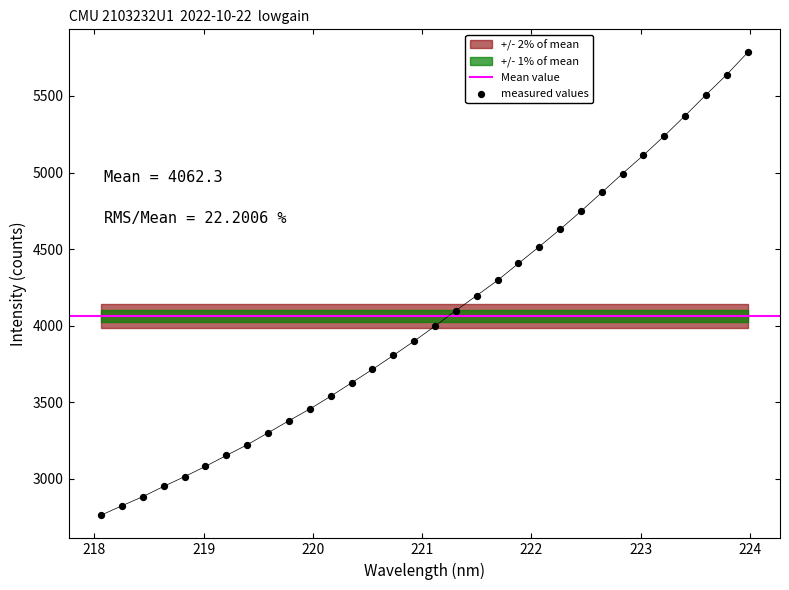

Which has a higher value, 223.0264 or 219.589?

223.0264